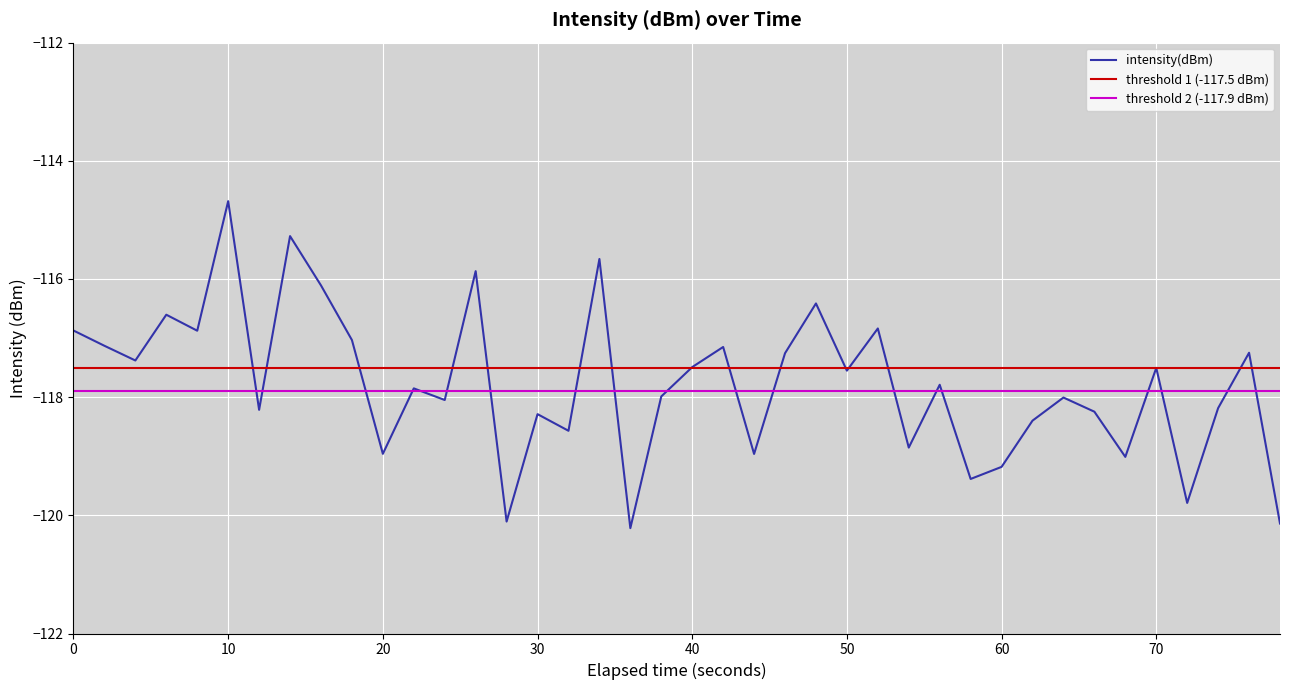

What is the minimum value for intensity(dBm)?

-120.2